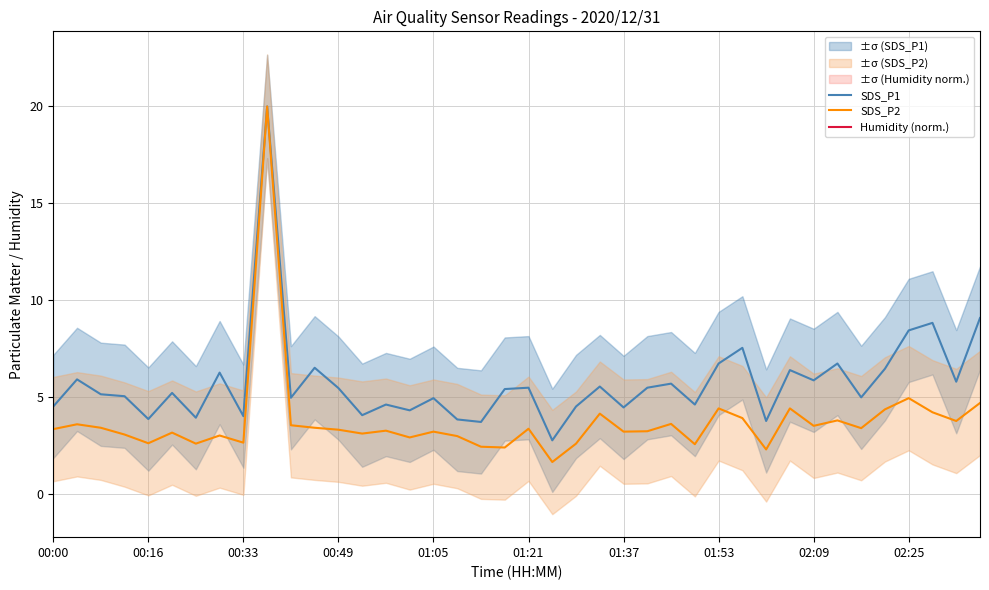

What is the spread (max minus min) of values at 25?

2.2